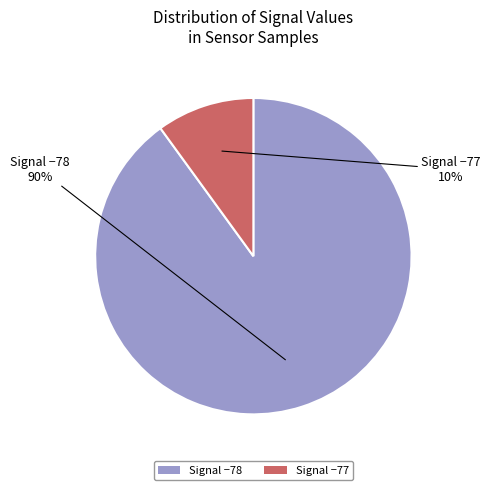

Is the sum of Signal −78 and Signal −77 greater than half?

Yes